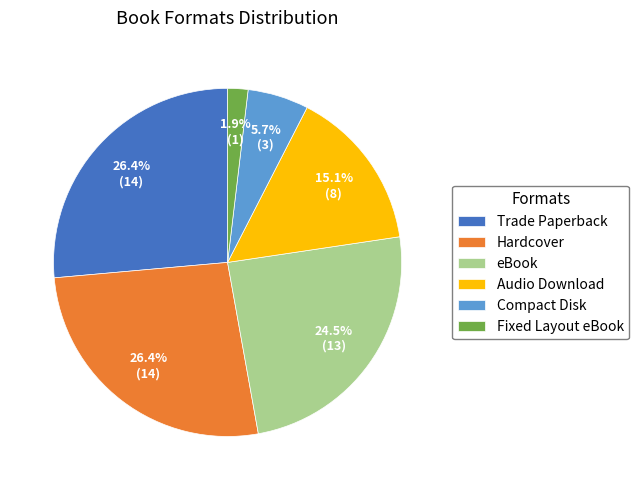

The Audio Download slice represents 15% of the pie. True or false?

True